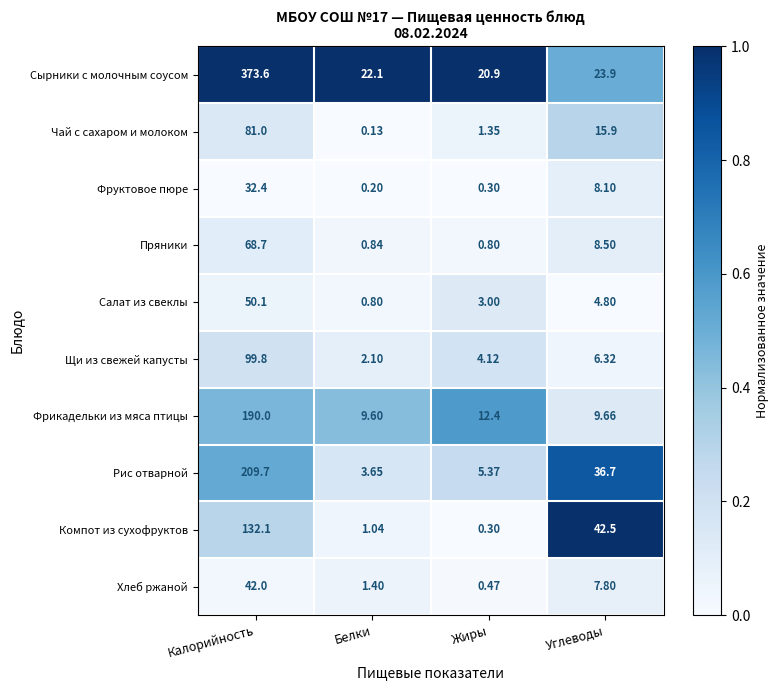

Which series has the largest range (max minus min)?

Сырники с молочным соусом